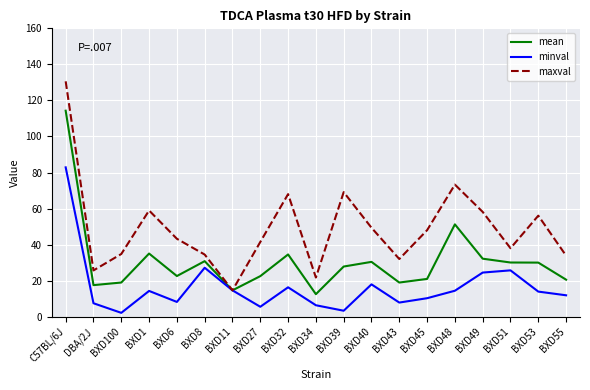

How many values in the minval series are below 13?

9